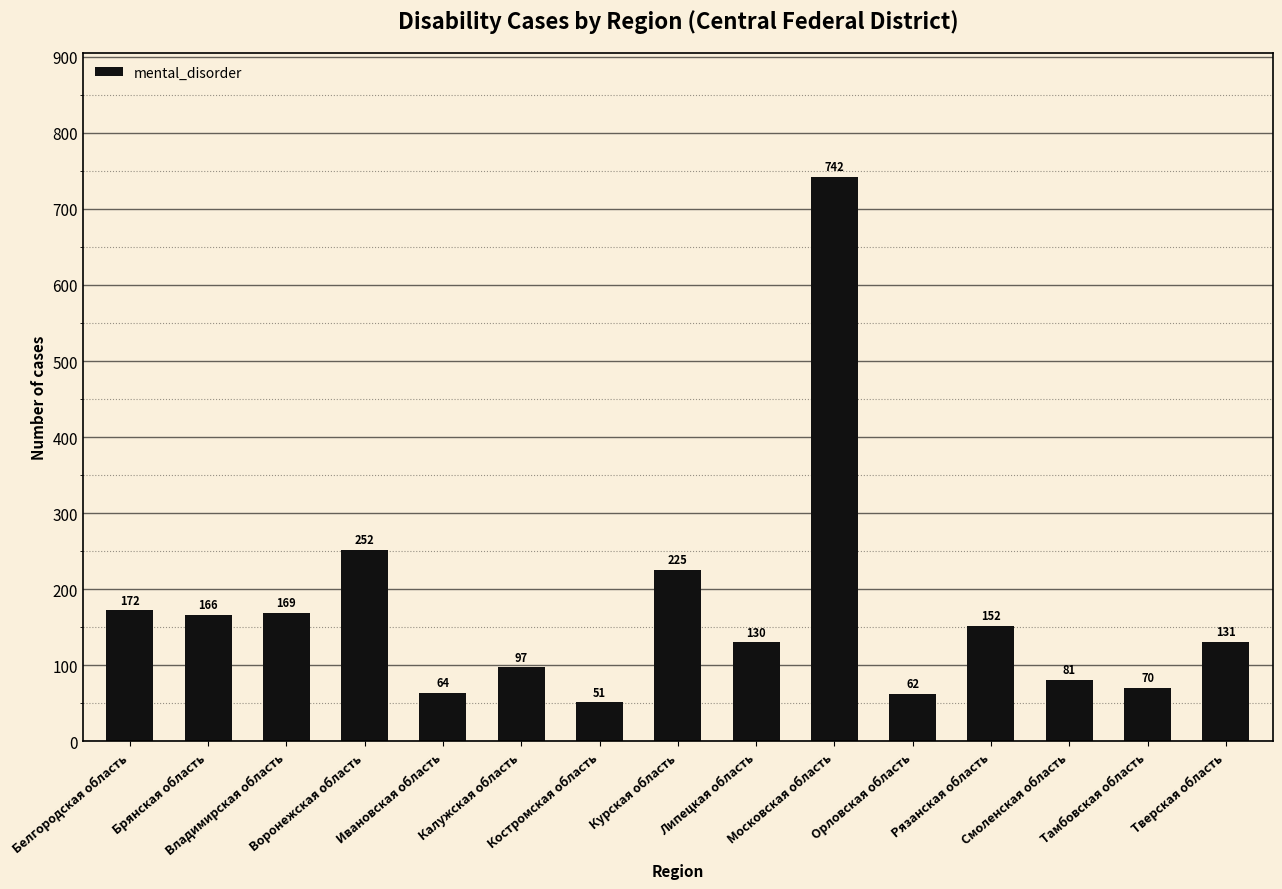

Approximately how many times larger is the value at Липецкая область compared to Владимирская область?

0.8